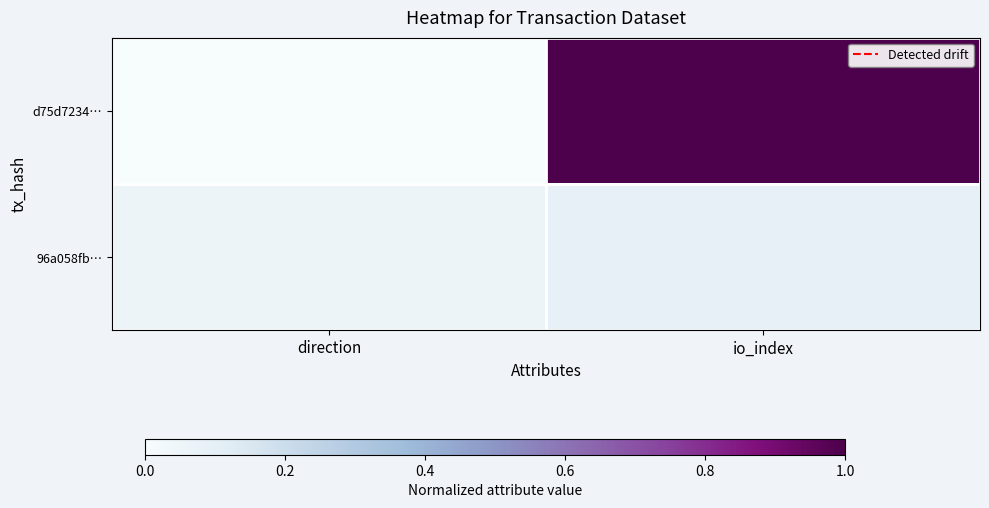

Reading left to right, what are all the values shown in this chart?

d75d7234…: direction=0.0	io_index=1.0
96a058fb…: direction=0.1	io_index=0.1